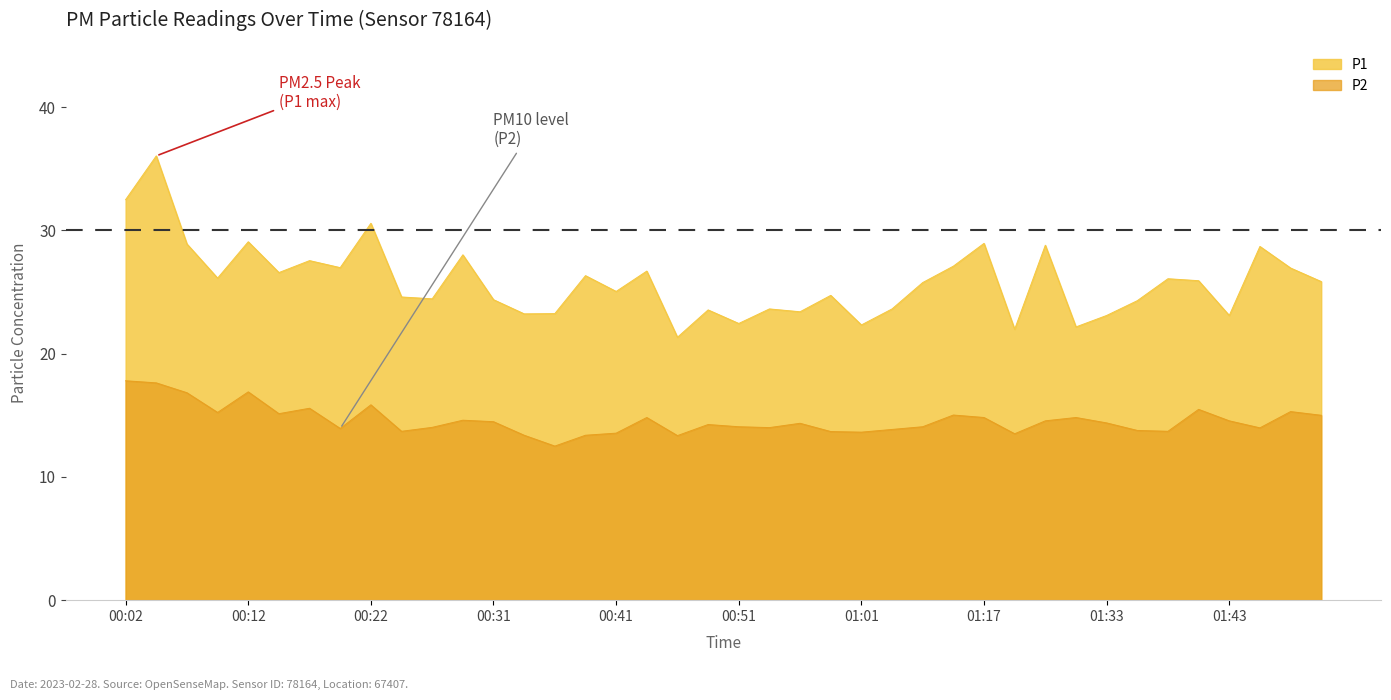

What position from the left is 00:17?

7